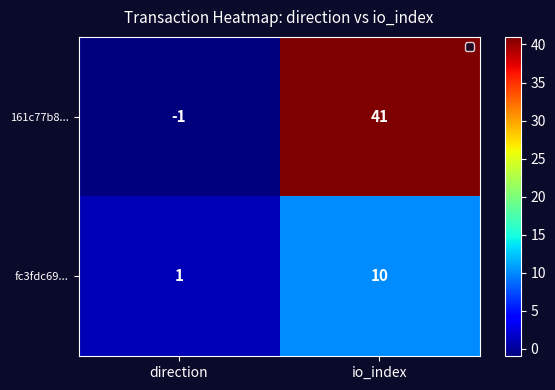

What is the average value of the fc3fdc69... series?

6